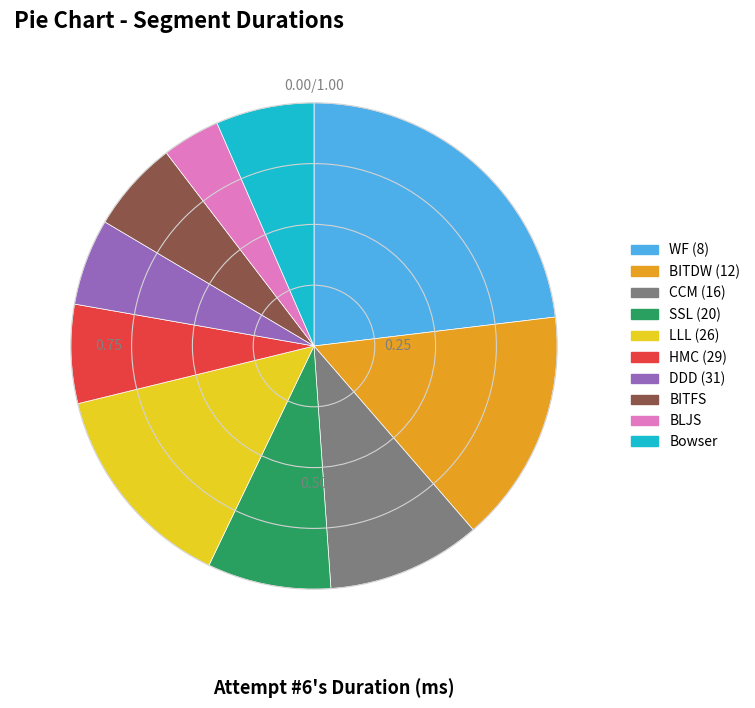

How many slices are in this pie chart?

10